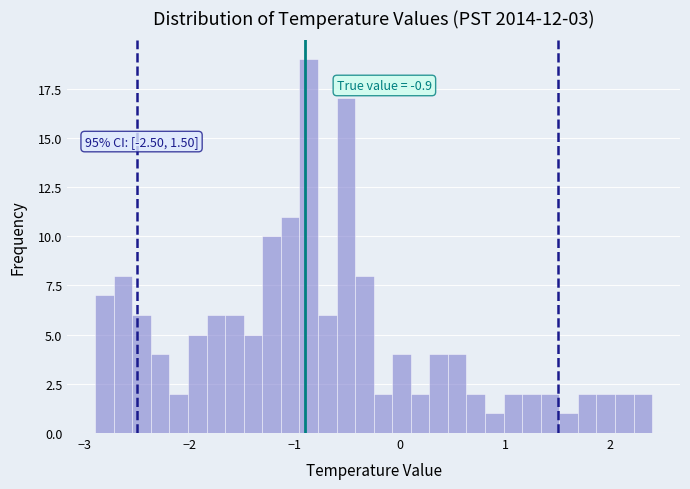

Read against the x-axis, roughly where is the centre of the tallest bar?

-0.9